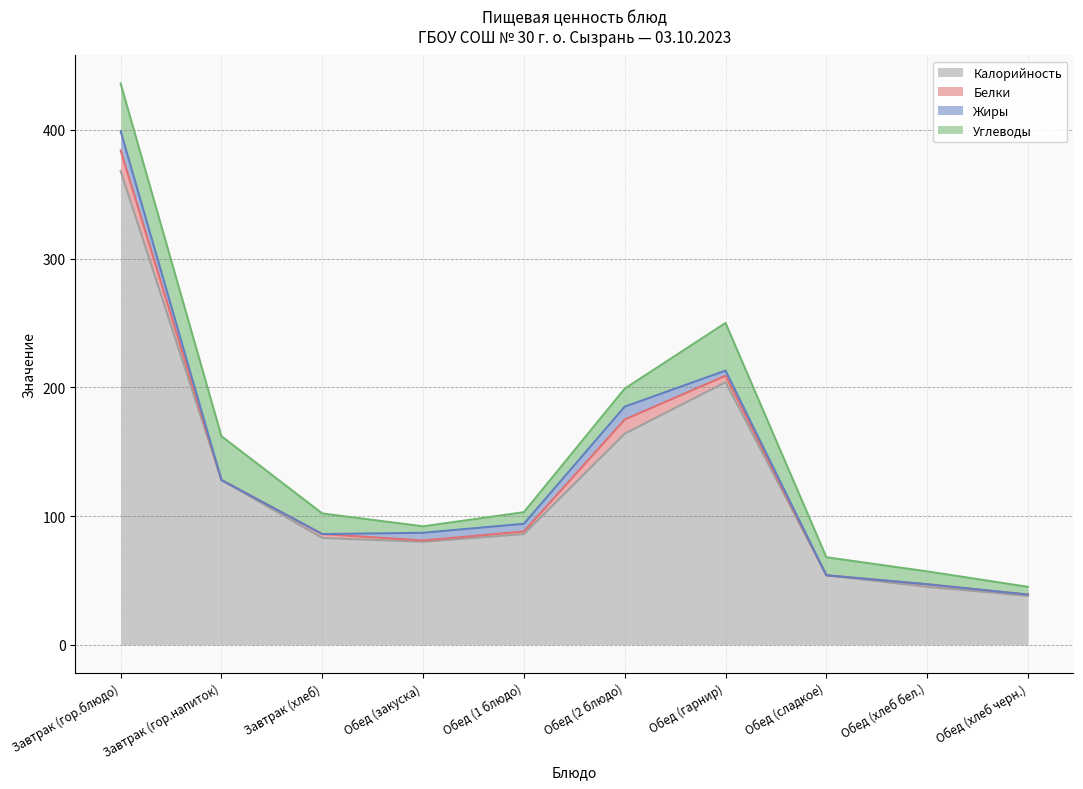

Which series has the largest range (max minus min)?

Калорийность